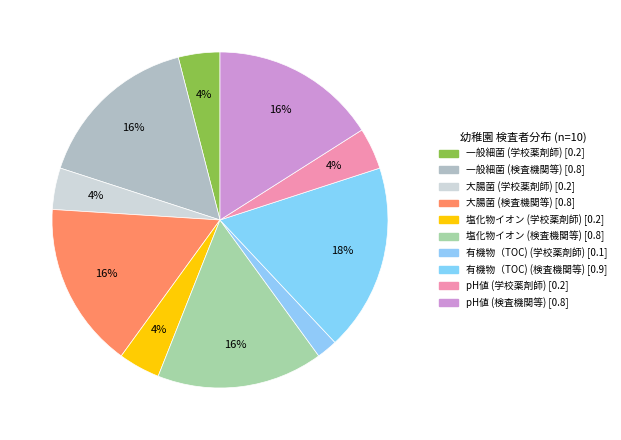

Is 大腸菌 (学校薬剤師) the majority of the pie?

No